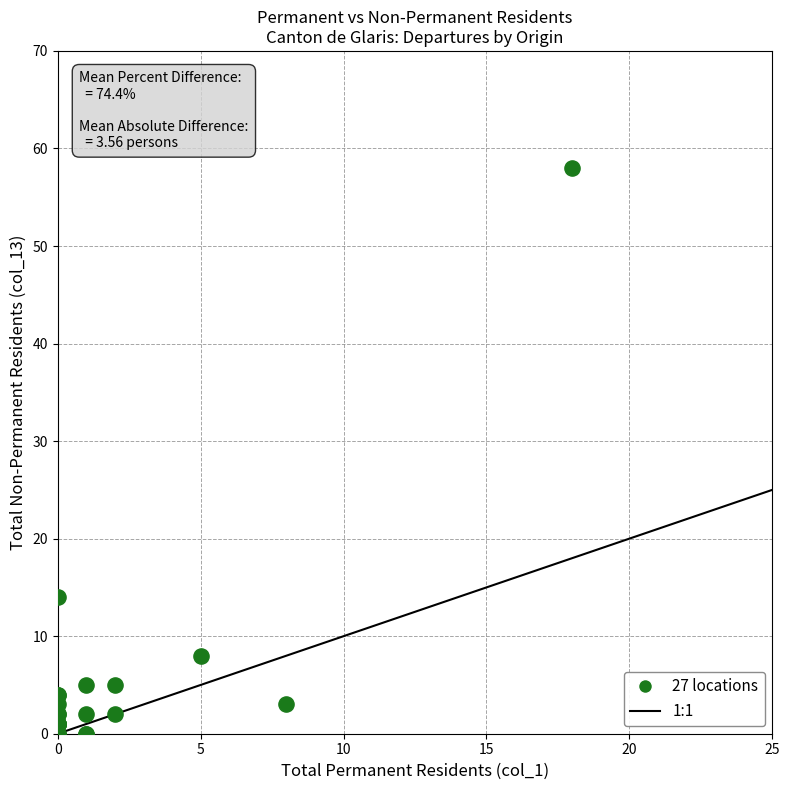

What Y value in the scatter plot is closest to 29?

14